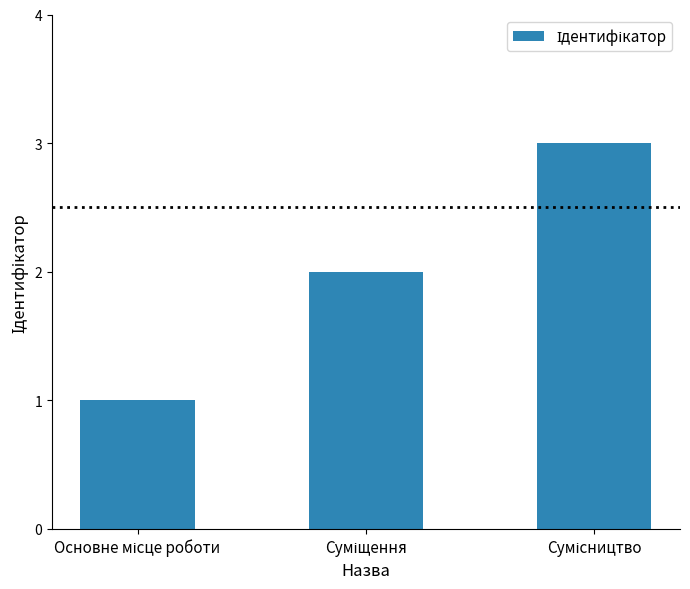

What is the maximum value shown in the chart?

3